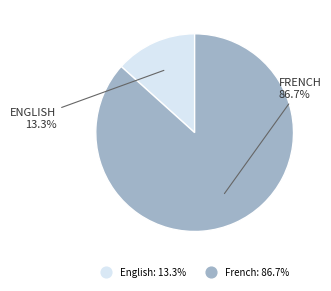

Does English represent more than half of the total?

No